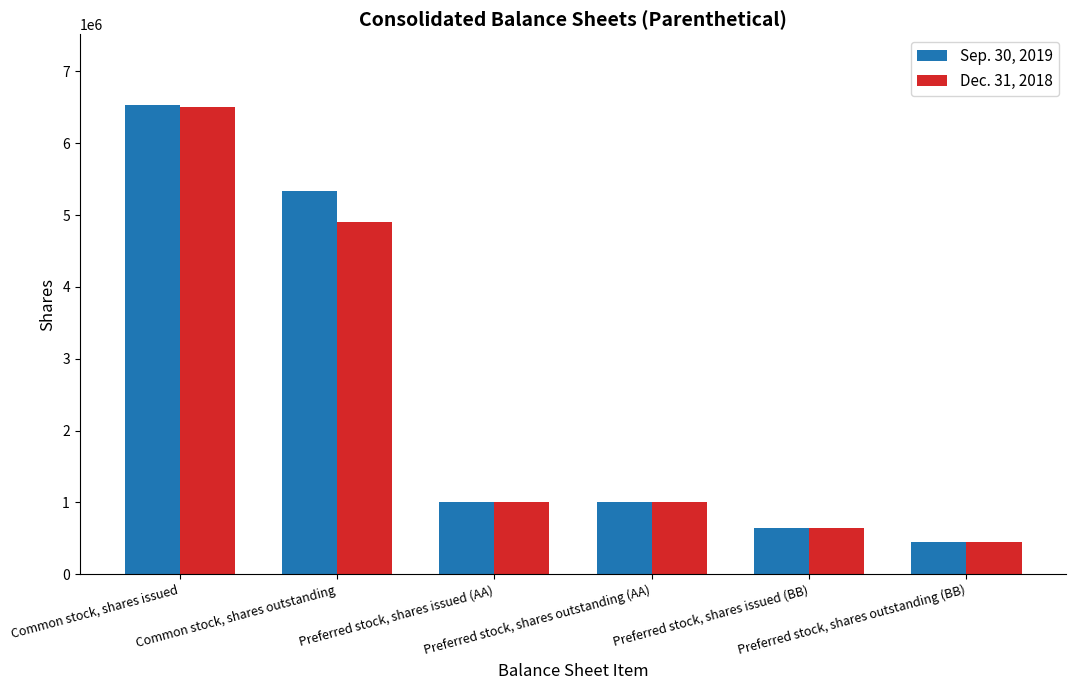

Rank the series by their average value, from lowest to highest.

Dec. 31, 2018, Sep. 30, 2019